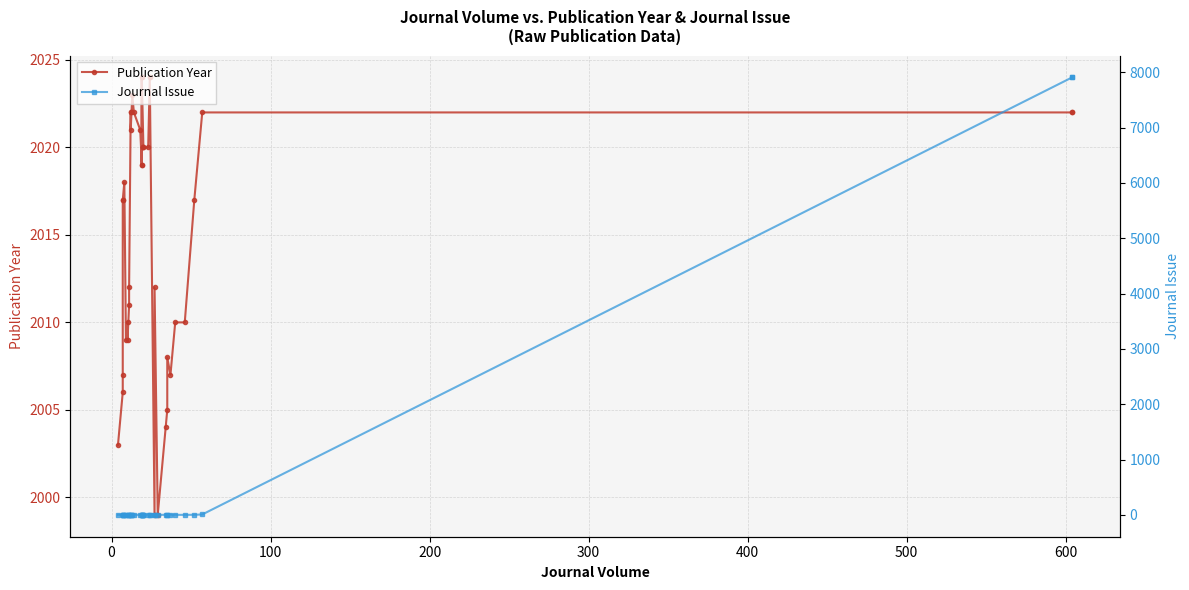

What is the average value of the Journal Issue series?

397